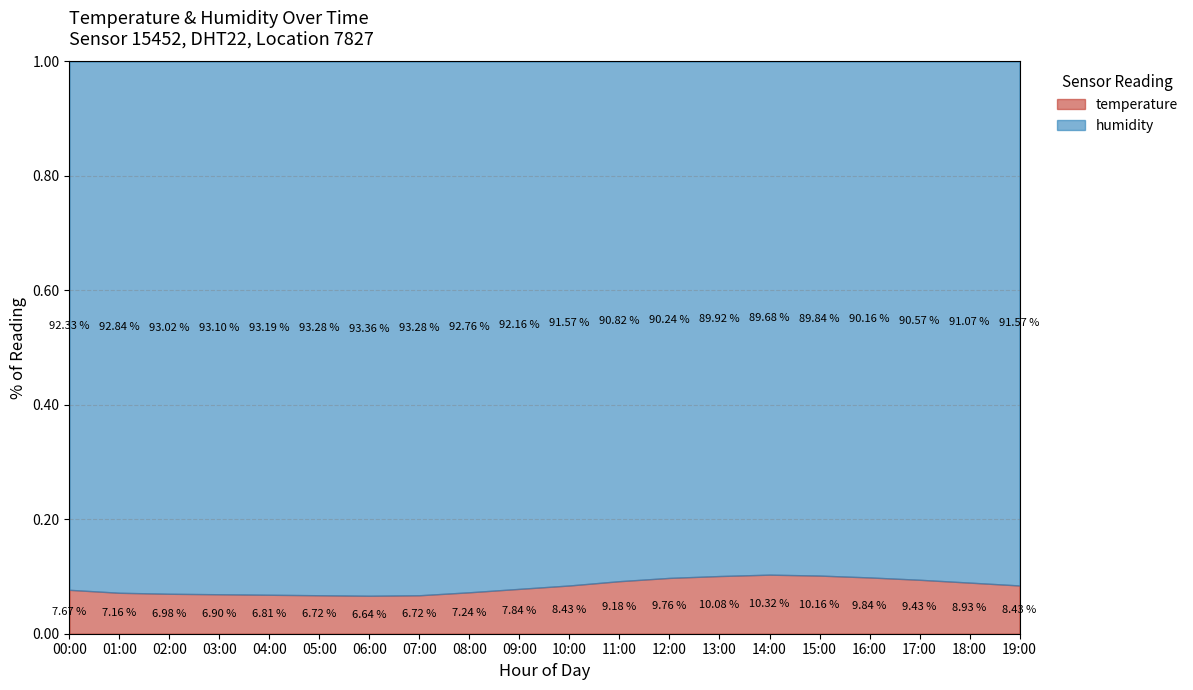

What is the sum of all values?

1.7